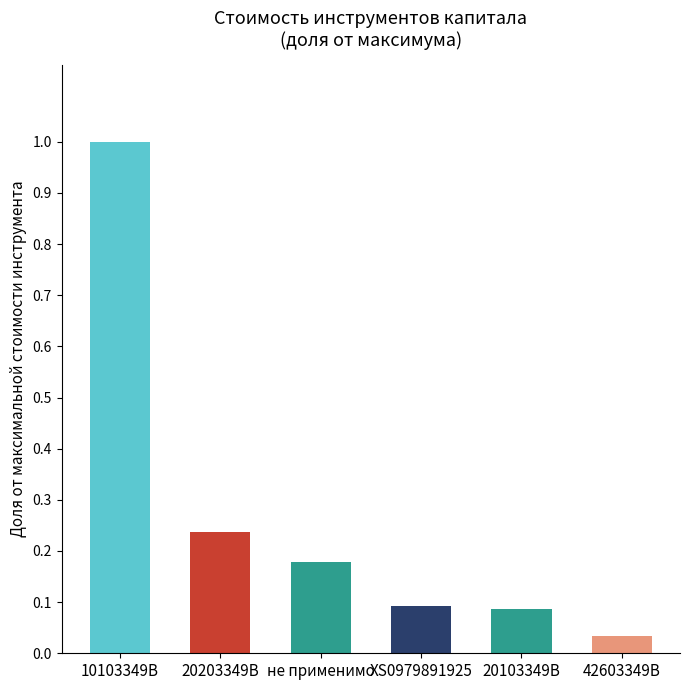

At which category does the chart reach its minimum across all series?

42603349B